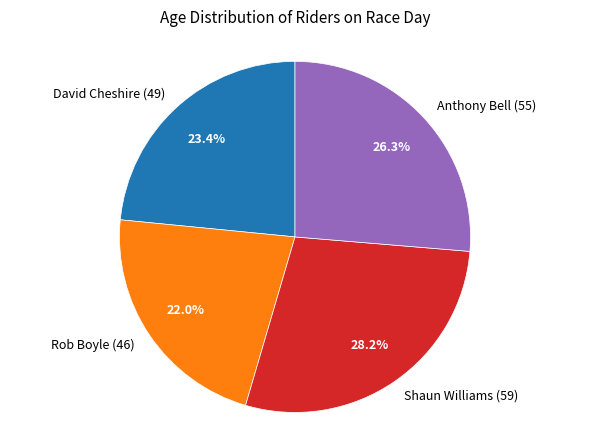

Count the number of slices in the pie.

4